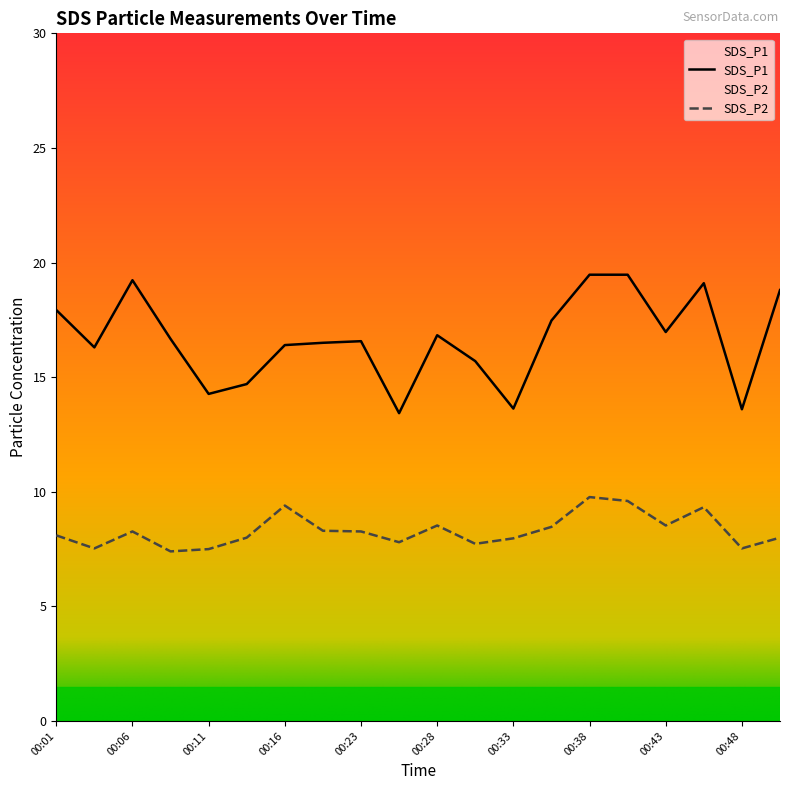

At 00:41, list the series in order from smallest to largest.

SDS_P2, SDS_P1